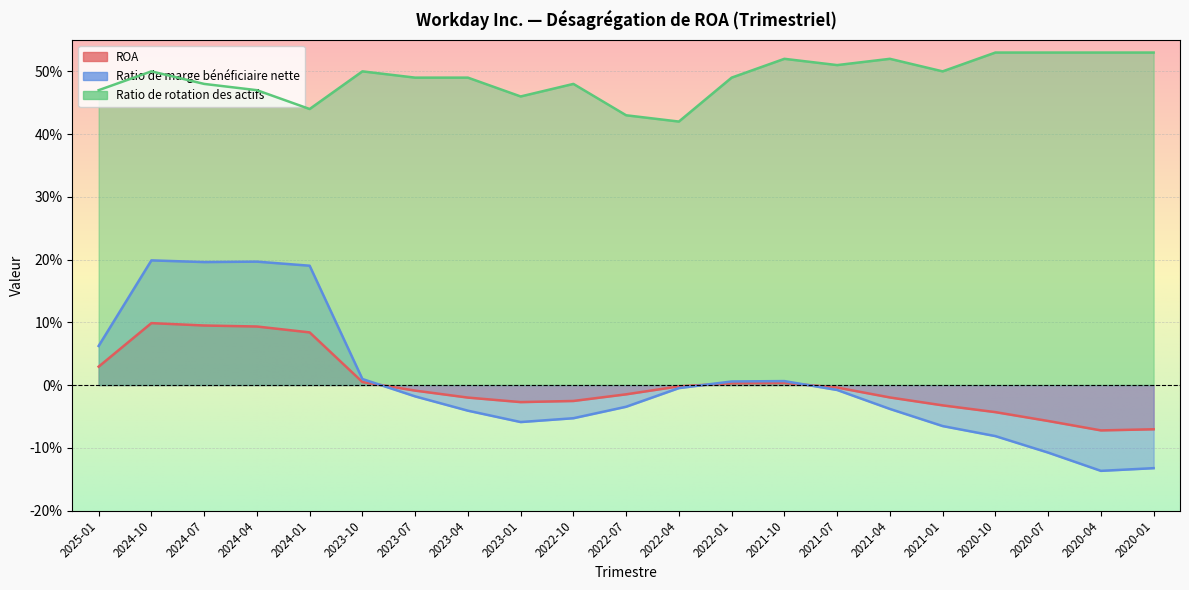

True or false: ROA and Ratio de rotation des actifs cross at least once.

False